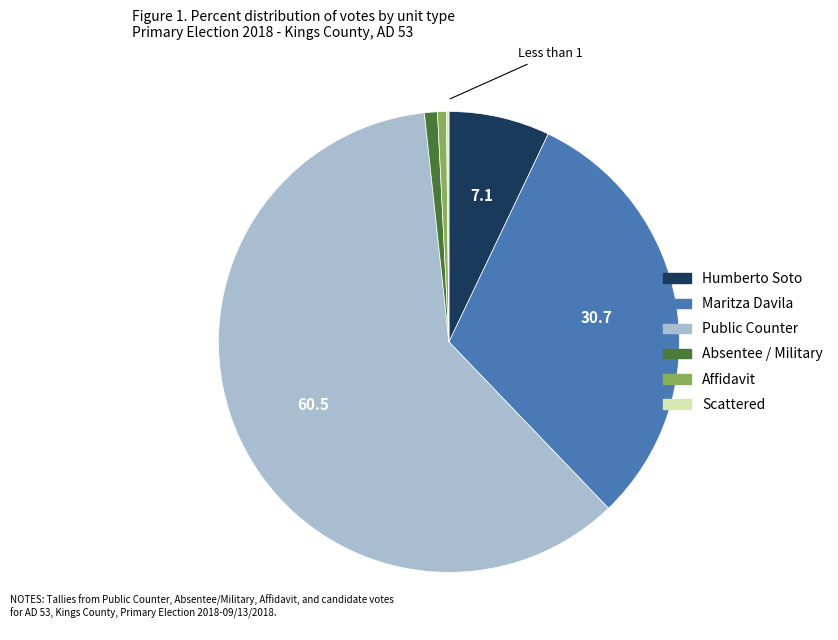

What is the largest slice in the pie chart?

Public Counter